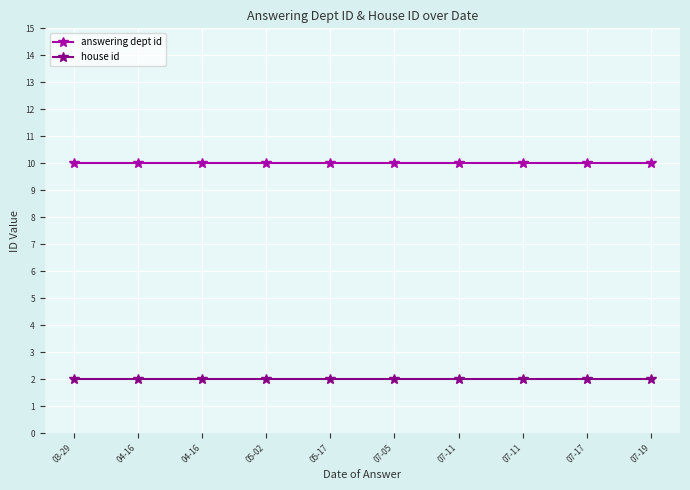

True or false: answering dept id and house id cross at least once.

False